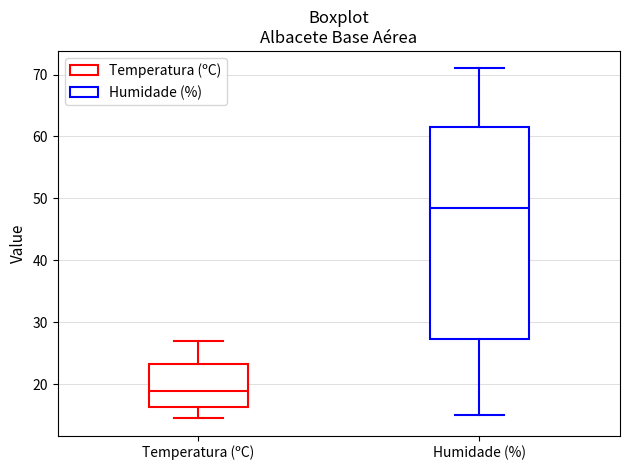

Reading left to right, transcribe this box plot: for each box, give where its median line is, the range the box spans, and where its two whiskers end, as read against the y-axis. The values are not printed on the chart, so give them approximately, as read against the axis.

Temperatura (ºC): median 19, box 16 to 23, whiskers 15 to 27
Humidade (%): median 49, box 27 to 62, whiskers 15 to 71